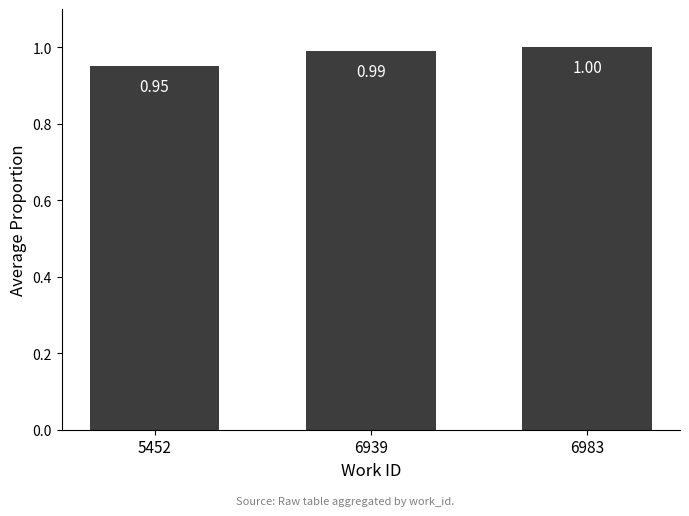

What is the sum of all values?

2.9